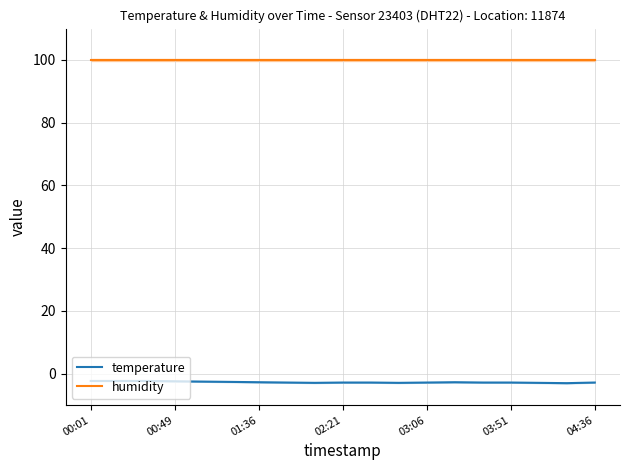

True or false: temperature and humidity cross at least once.

False